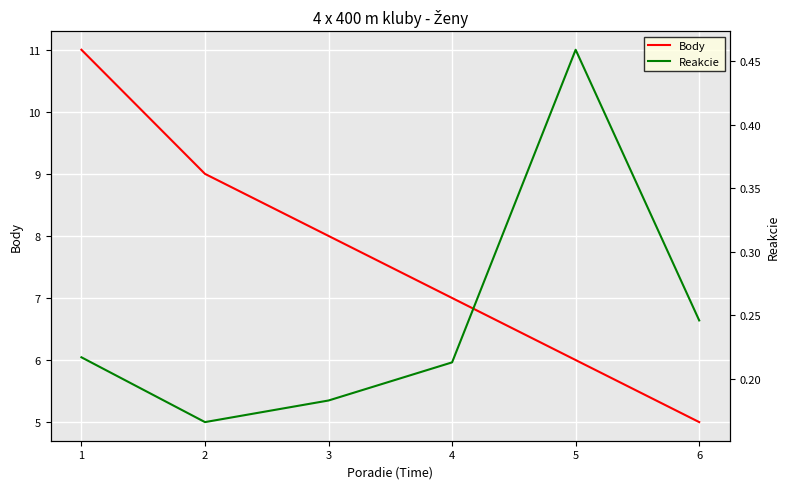

What is the total value across all series at 6?

5.2